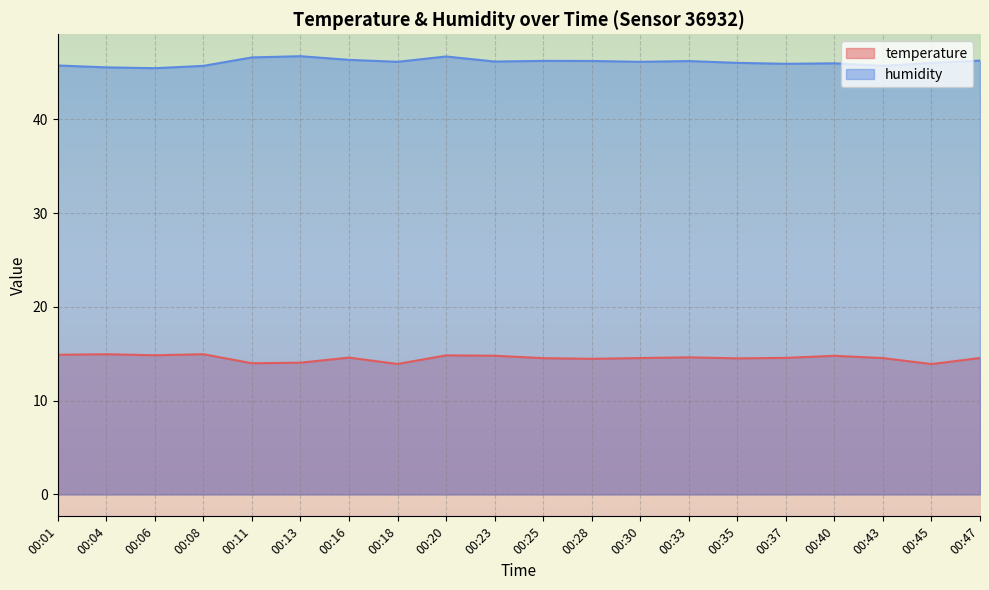

How many interior local valleys does the temperature series have?

6